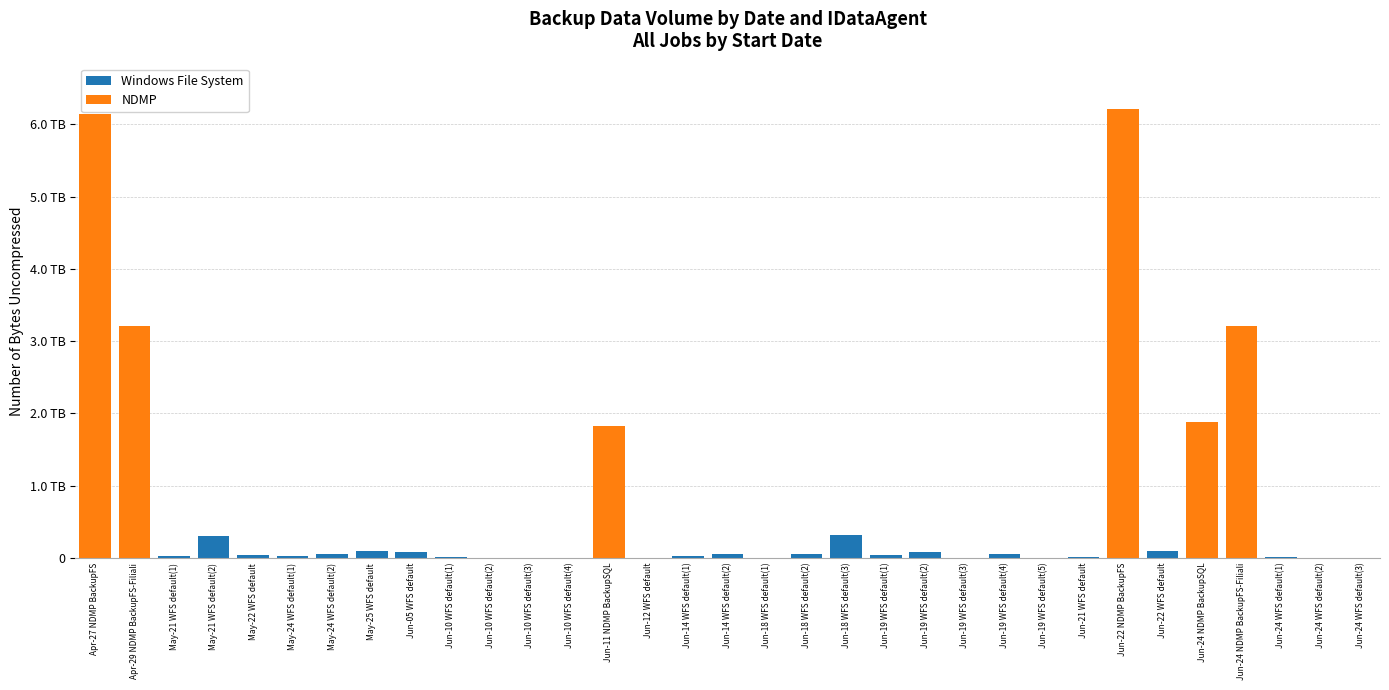

At which label is NDMP closest to 3109342412800?

Jun-24 NDMP BackupFS-Filiali